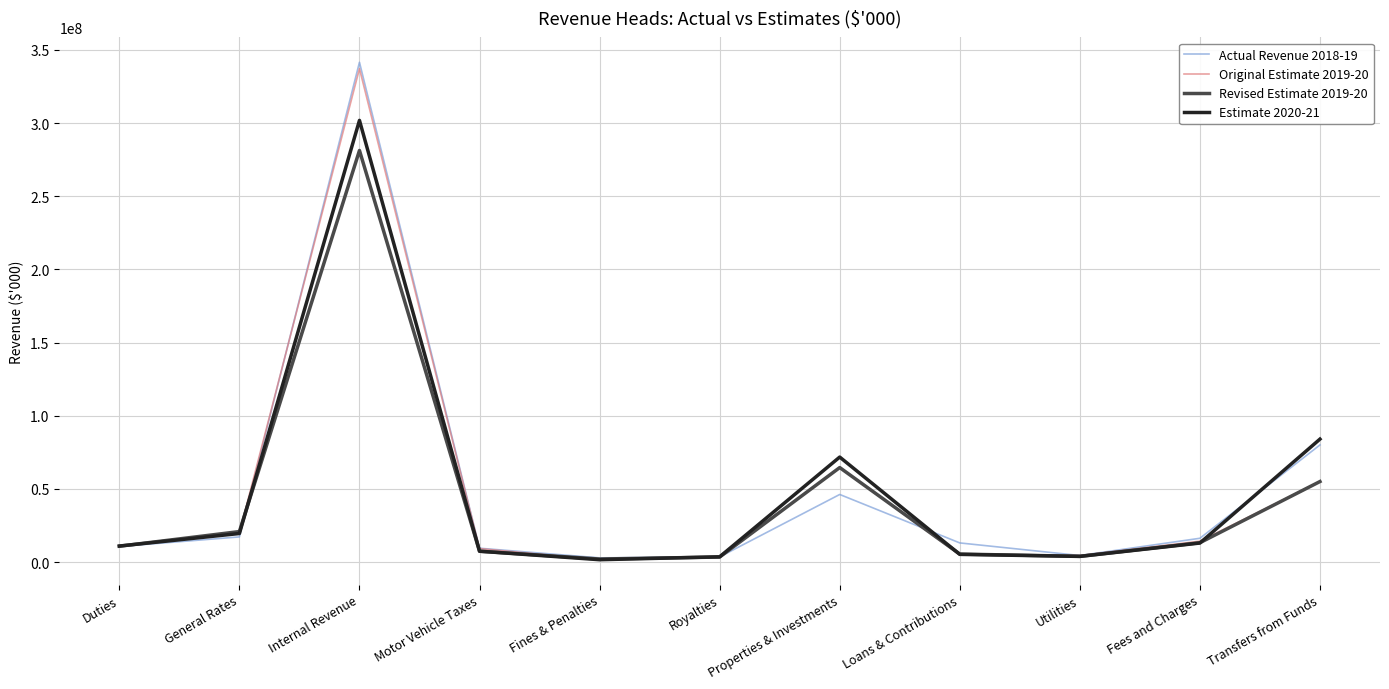

Where is Revised Estimate 2019-20 nearest to the value 141635018?

Properties & Investments